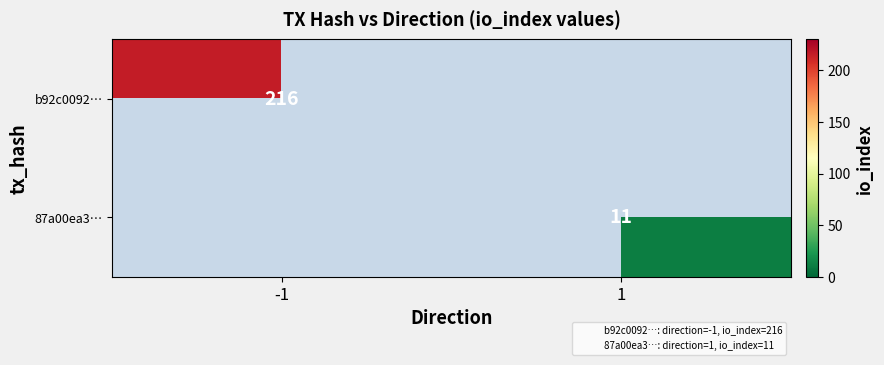

Is the value of b92c0092… at 1 greater than the value of 87a00ea3… at 1?

No